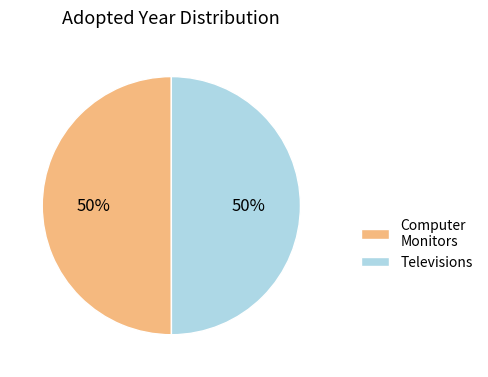

What percentage is the Computer Monitors slice, to the nearest percent?

50%